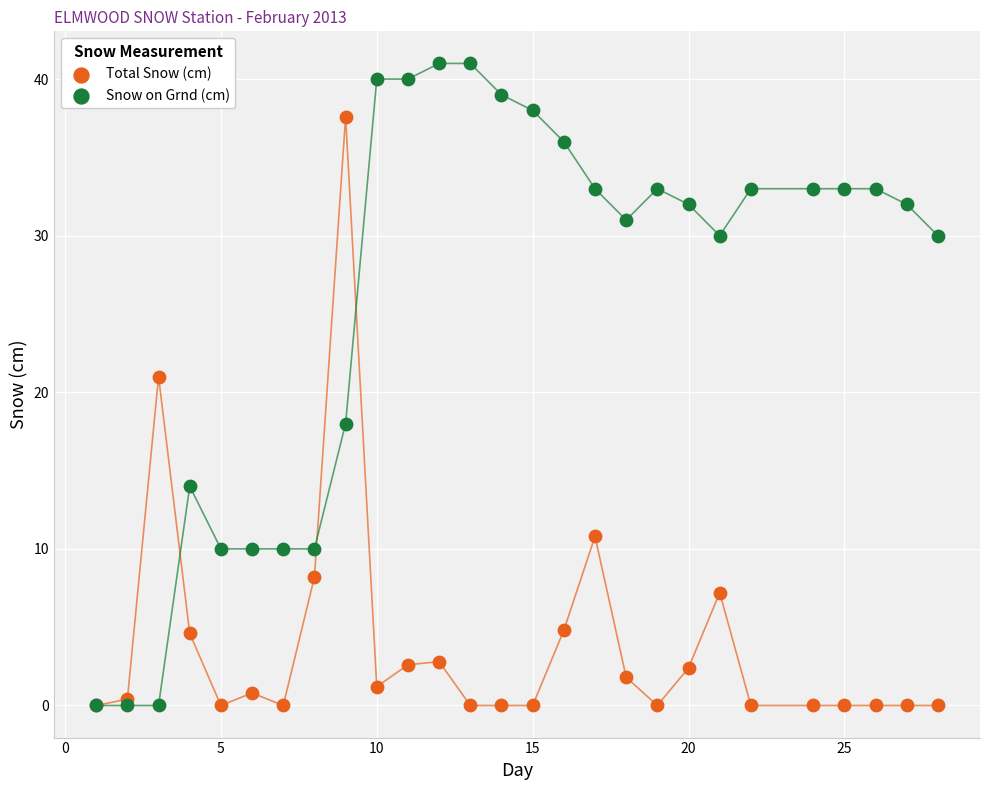

Across all series, what Y value is closest to 20?

21.0